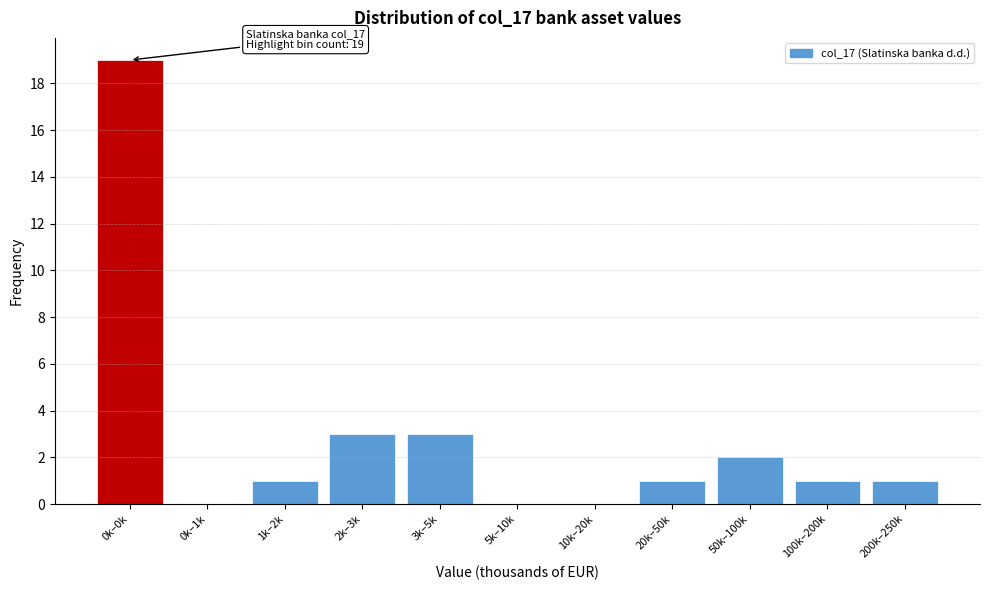

Reading left to right, what are all the values shown in this chart?

0k–0k=19	0k–1k=0	1k–2k=1	2k–3k=3	3k–5k=3	5k–10k=0	10k–20k=0	20k–50k=1	50k–100k=2	100k–200k=1	200k–250k=1